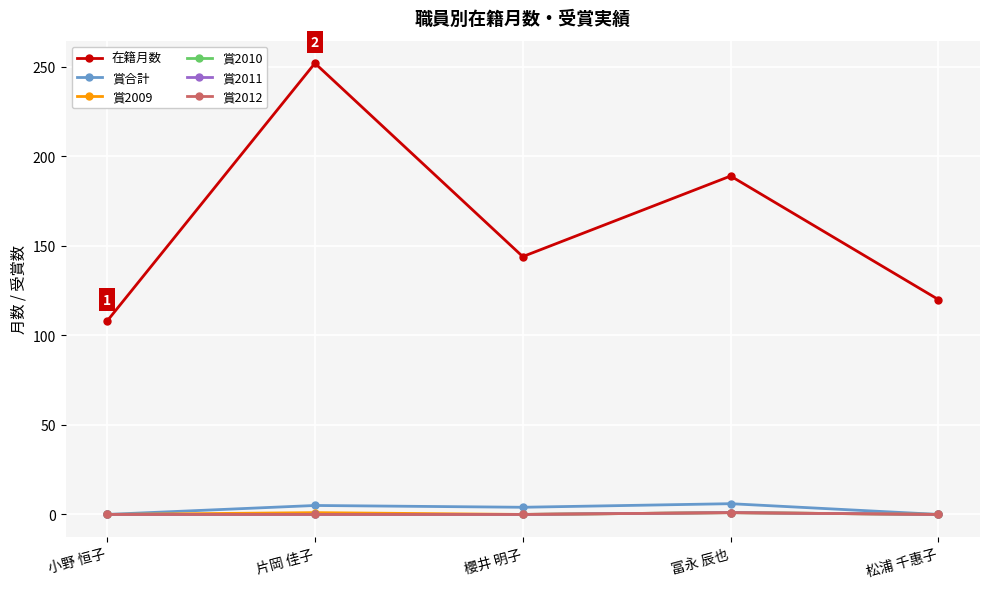

Does the chart display data point markers on the line(s)?

Yes